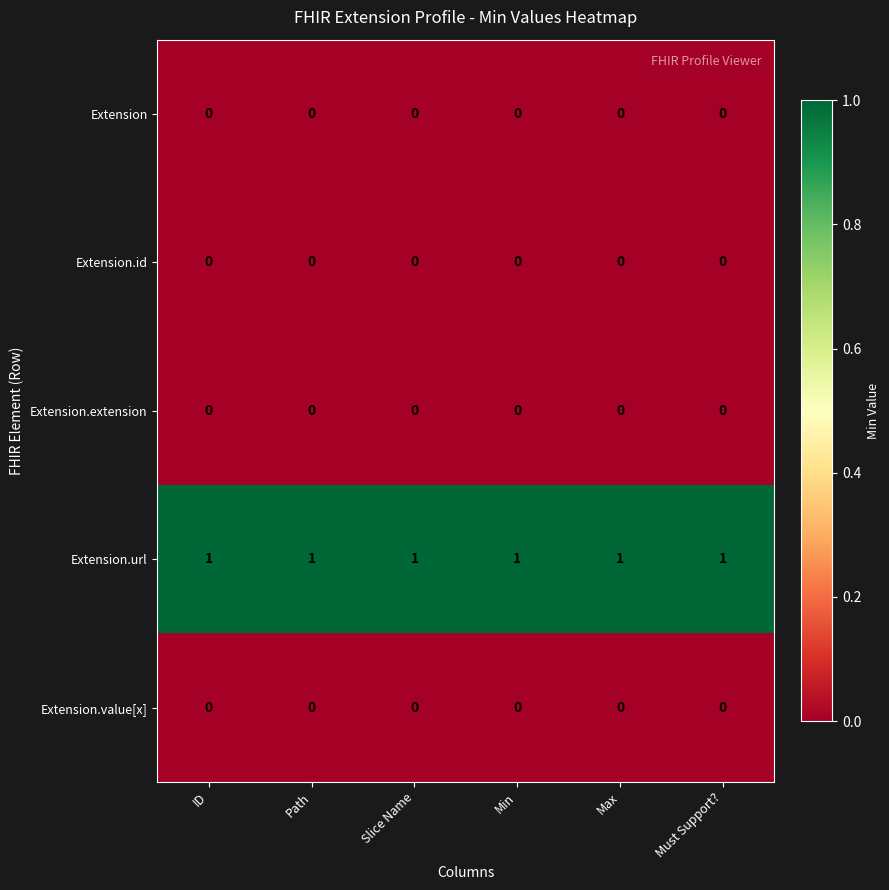

The value of Extension at Max is 0. True or false?

True